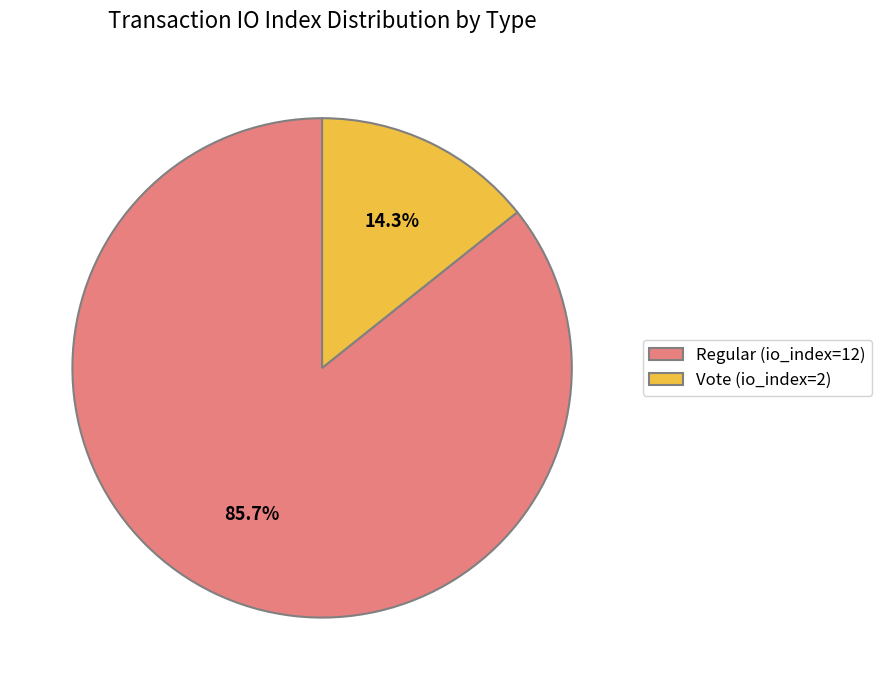

Which category has the smallest portion of the pie?

Vote (io_index=2)